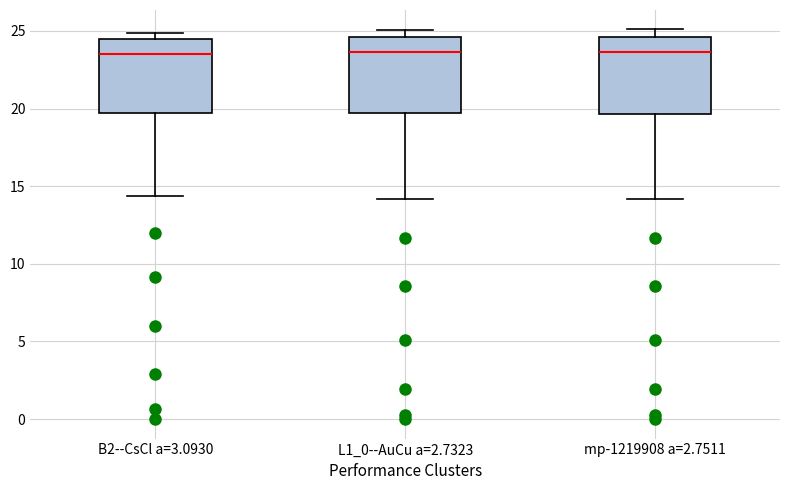

Reading left to right, transcribe this box plot: for each box, give where its median line is, the range the box spans, and where its two whiskers end, as read against the y-axis. The values are not printed on the chart, so give them approximately, as read against the axis.

B2--CsCl a=3.0930: median 23.5, box 19.5 to 24.5, whiskers 14.5 to 25.0
L1_0--AuCu a=2.7323: median 23.5, box 19.5 to 24.5, whiskers 14.0 to 25.0
mp-1219908 a=2.7511: median 23.5, box 19.5 to 24.5, whiskers 14.0 to 25.0